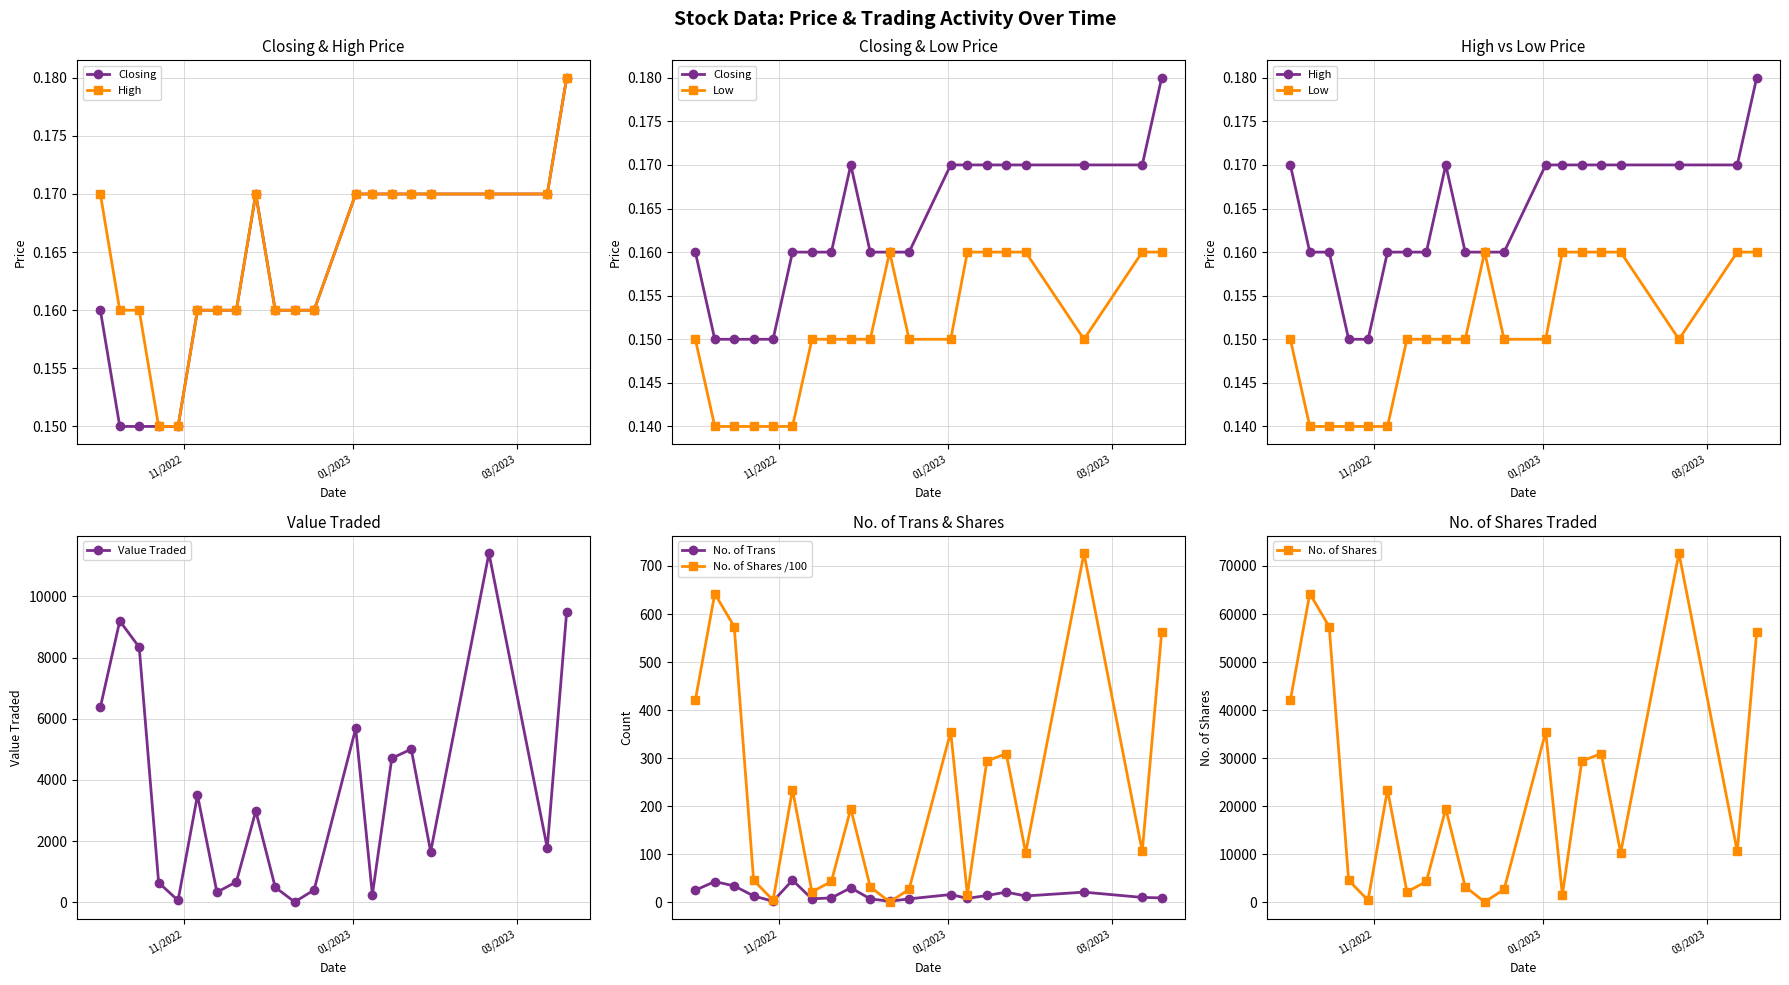

Reading right to left, extract all data points from this chart.

Closing: 02/10/2022=0.2	09/10/2022=0.1	16/10/2022=0.1	23/10/2022=0.1	30/10/2022=0.1	06/11/2022=0.2	13/11/2022=0.2	20/11/2022=0.2	27/11/2022=0.2	04/12/2022=0.2	11/12/2022=0.2	18/12/2022=0.2	02/01/2023=0.2	08/01/2023=0.2	15/01/2023=0.2	22/01/2023=0.2	29/01/2023=0.2	19/02/2023=0.2	12/03/2023=0.2	19/03/2023=0.2
High: 02/10/2022=0.2	09/10/2022=0.2	16/10/2022=0.2	23/10/2022=0.1	30/10/2022=0.1	06/11/2022=0.2	13/11/2022=0.2	20/11/2022=0.2	27/11/2022=0.2	04/12/2022=0.2	11/12/2022=0.2	18/12/2022=0.2	02/01/2023=0.2	08/01/2023=0.2	15/01/2023=0.2	22/01/2023=0.2	29/01/2023=0.2	19/02/2023=0.2	12/03/2023=0.2	19/03/2023=0.2
Low: 02/10/2022=0.1	09/10/2022=0.1	16/10/2022=0.1	23/10/2022=0.1	30/10/2022=0.1	06/11/2022=0.1	13/11/2022=0.1	20/11/2022=0.1	27/11/2022=0.1	04/12/2022=0.1	11/12/2022=0.2	18/12/2022=0.1	02/01/2023=0.1	08/01/2023=0.2	15/01/2023=0.2	22/01/2023=0.2	29/01/2023=0.2	19/02/2023=0.1	12/03/2023=0.2	19/03/2023=0.2
Value Traded: 02/10/2022=6374.0	09/10/2022=9197.0	16/10/2022=8337.0	23/10/2022=641.0	30/10/2022=59.0	06/11/2022=3497.0	13/11/2022=327.0	20/11/2022=667.0	27/11/2022=2981.0	04/12/2022=489.0	11/12/2022=9.0	18/12/2022=400.0	02/01/2023=5683.0	08/01/2023=249.0	15/01/2023=4707.0	22/01/2023=5005.0	29/01/2023=1650.0	19/02/2023=11409.0	12/03/2023=1772.0	19/03/2023=9504.0
No. of Trans: 02/10/2022=25.0	09/10/2022=43.0	16/10/2022=34.0	23/10/2022=13.0	30/10/2022=2.0	06/11/2022=46.0	13/11/2022=7.0	20/11/2022=9.0	27/11/2022=30.0	04/12/2022=7.0	11/12/2022=2.0	18/12/2022=7.0	02/01/2023=16.0	08/01/2023=8.0	15/01/2023=14.0	22/01/2023=21.0	29/01/2023=13.0	19/02/2023=21.0	12/03/2023=10.0	19/03/2023=9.0
No. of Shares: 02/10/2022=42058.0	09/10/2022=64250.0	16/10/2022=57375.0	23/10/2022=4561.0	30/10/2022=411.0	06/11/2022=23446.0	13/11/2022=2150.0	20/11/2022=4315.0	27/11/2022=19461.0	04/12/2022=3210.0	11/12/2022=57.0	18/12/2022=2669.0	02/01/2023=35504.0	08/01/2023=1541.0	15/01/2023=29377.0	22/01/2023=30950.0	29/01/2023=10300.0	19/02/2023=72650.0	12/03/2023=10570.0	19/03/2023=56230.0